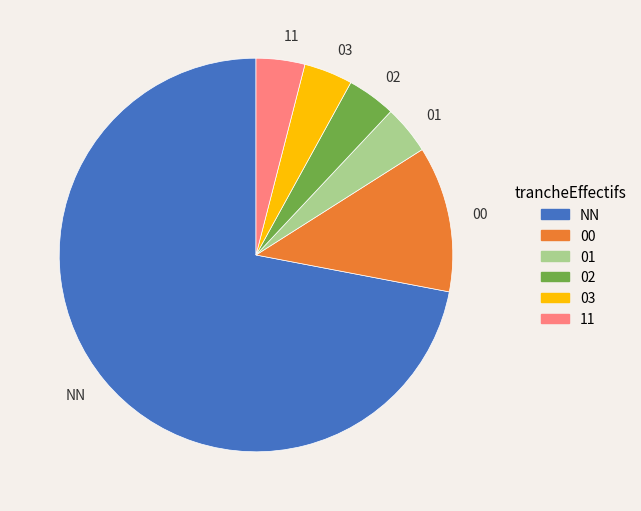

What is the ratio of the value at NN to the value at 02?

18.0